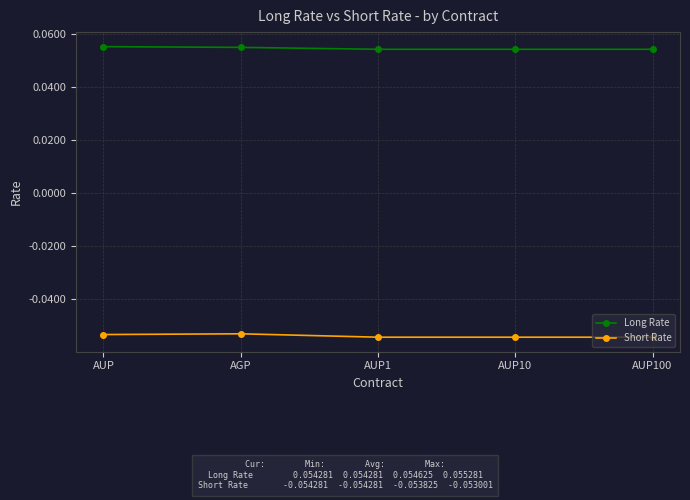

Which series has the largest total across all categories?

Long Rate